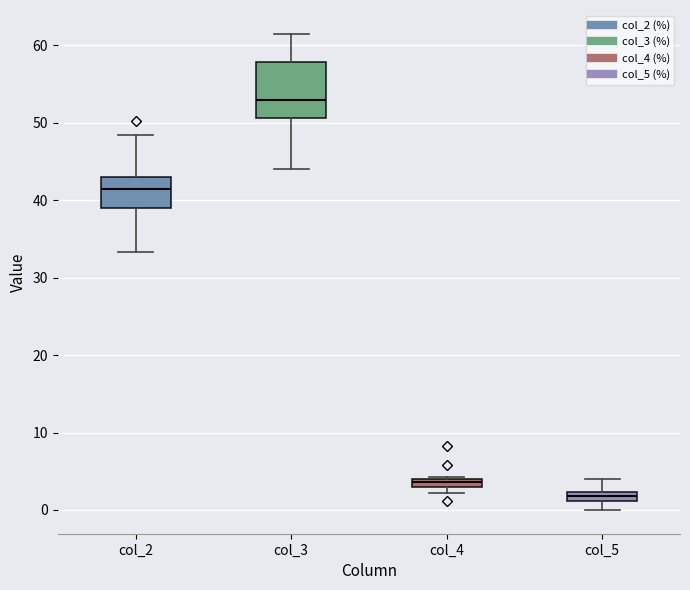

Where is the lower edge of the box for col_5 on the y-axis? The values are not printed on the chart, so give them approximately, as read against the axis.

1